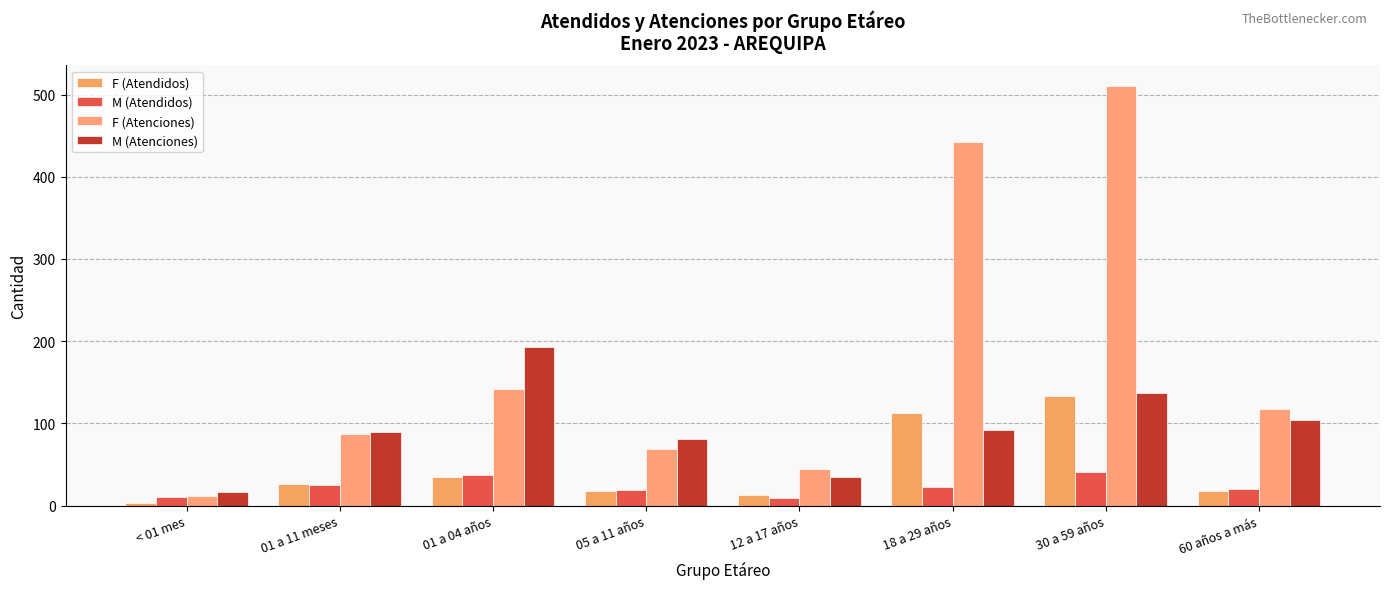

Is it true that M (Atenciones) equals 156 at 60 años a más?

False